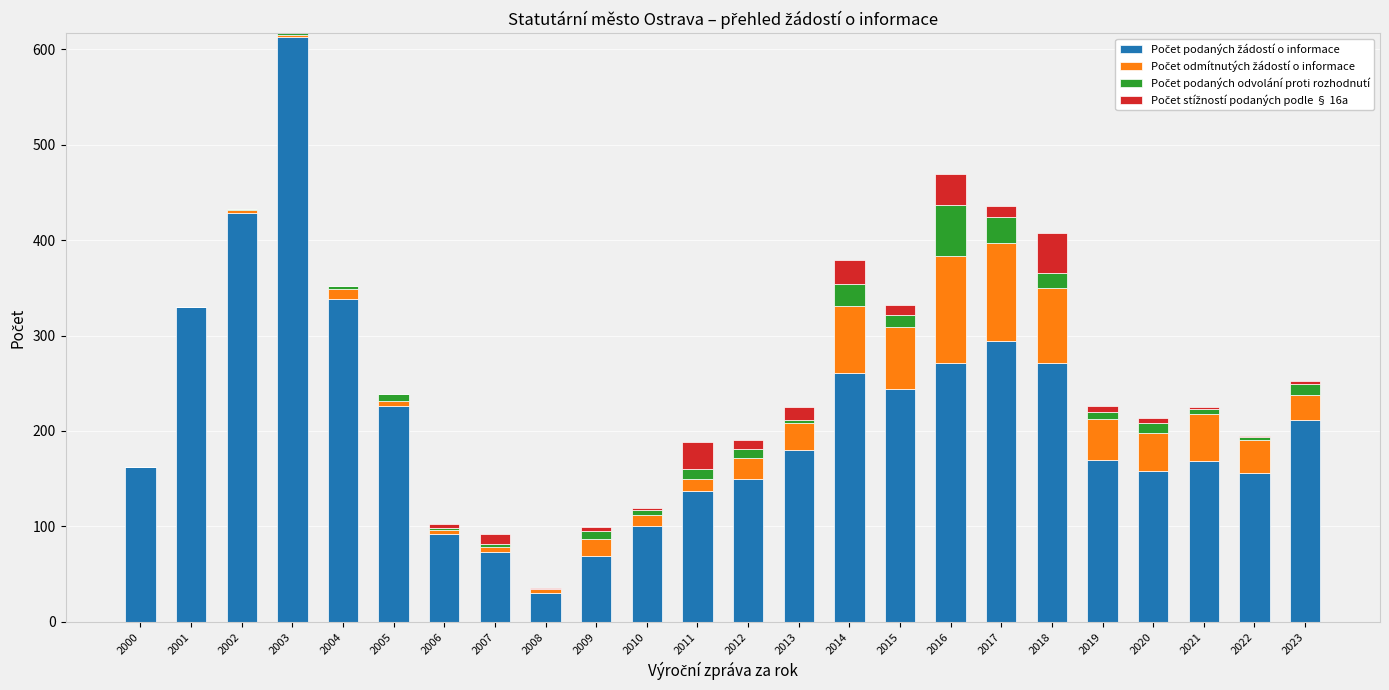

At which category is the sum across all series the highest?

2003